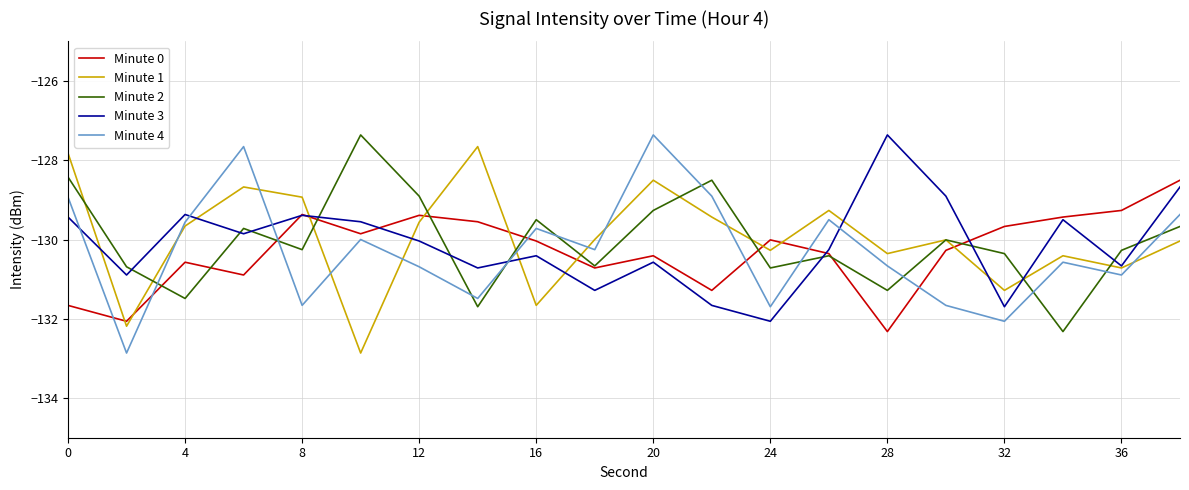

True or false: Minute 2 and Minute 0 cross at least once.

True